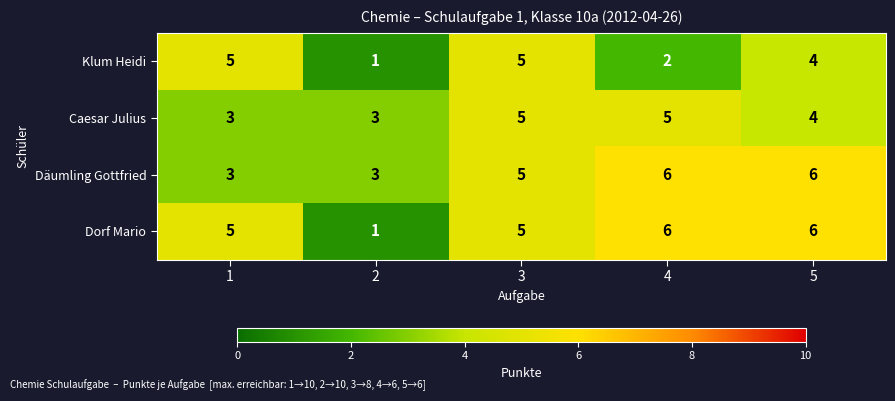

Reading right to left, extract all data points from this chart.

Klum Heidi: 5=4	4=2	3=5	2=1	1=5
Caesar Julius: 5=4	4=5	3=5	2=3	1=3
Däumling Gottfried: 5=6	4=6	3=5	2=3	1=3
Dorf Mario: 5=6	4=6	3=5	2=1	1=5